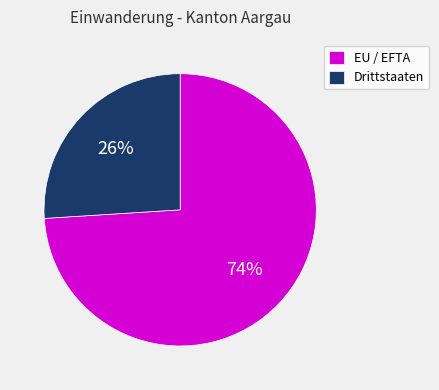

Rank the categories by value from lowest to highest.

Drittstaaten, EU / EFTA